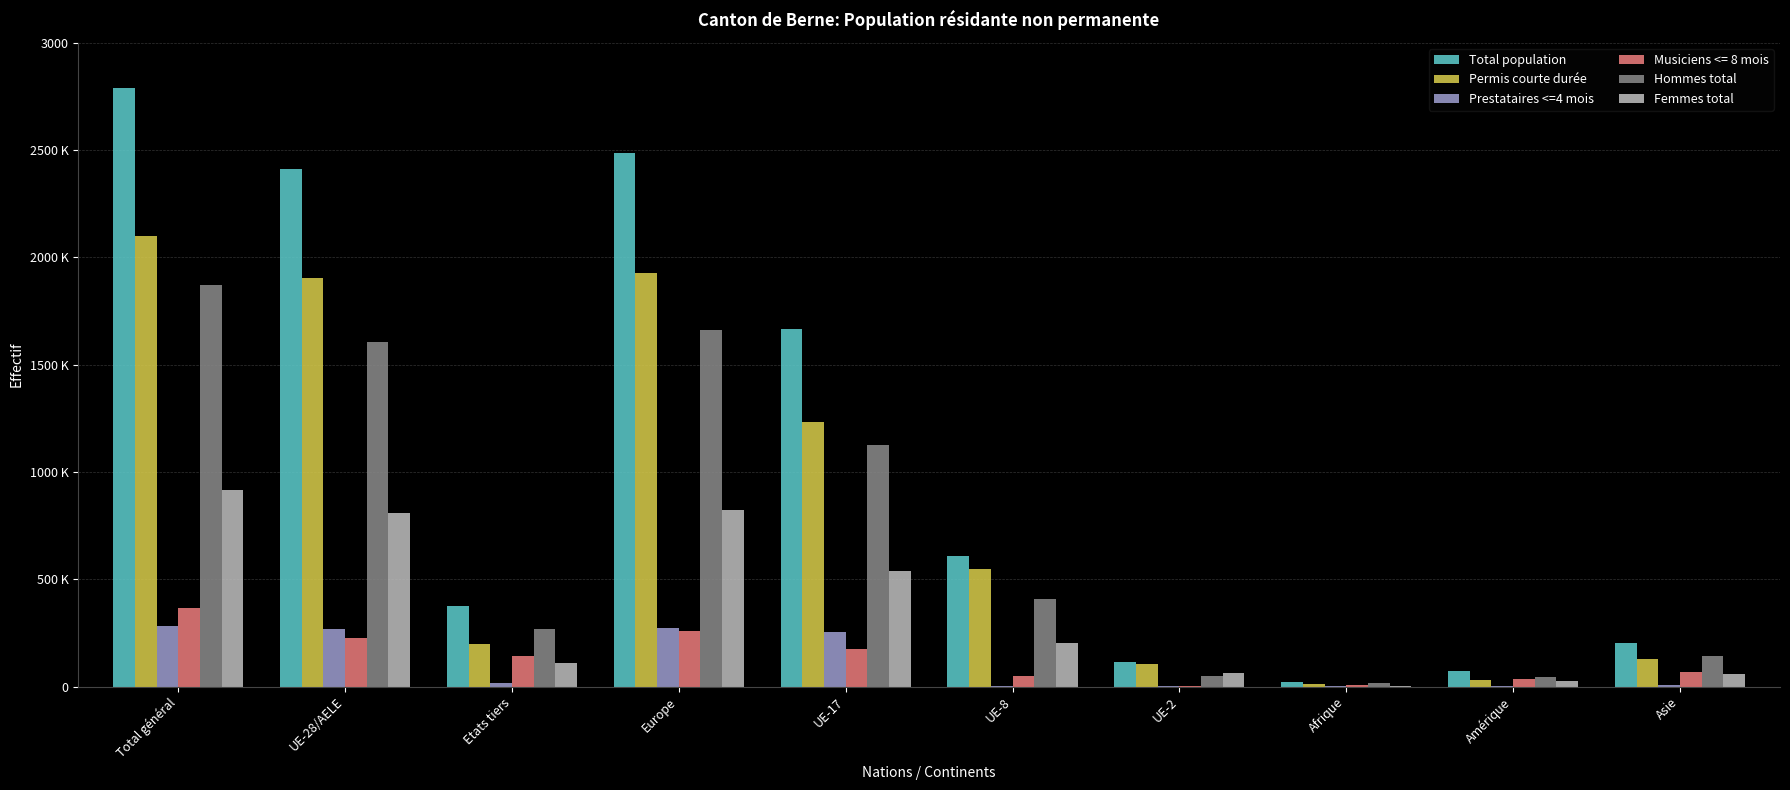

What is the label of the 4th bar from the right?

UE-2